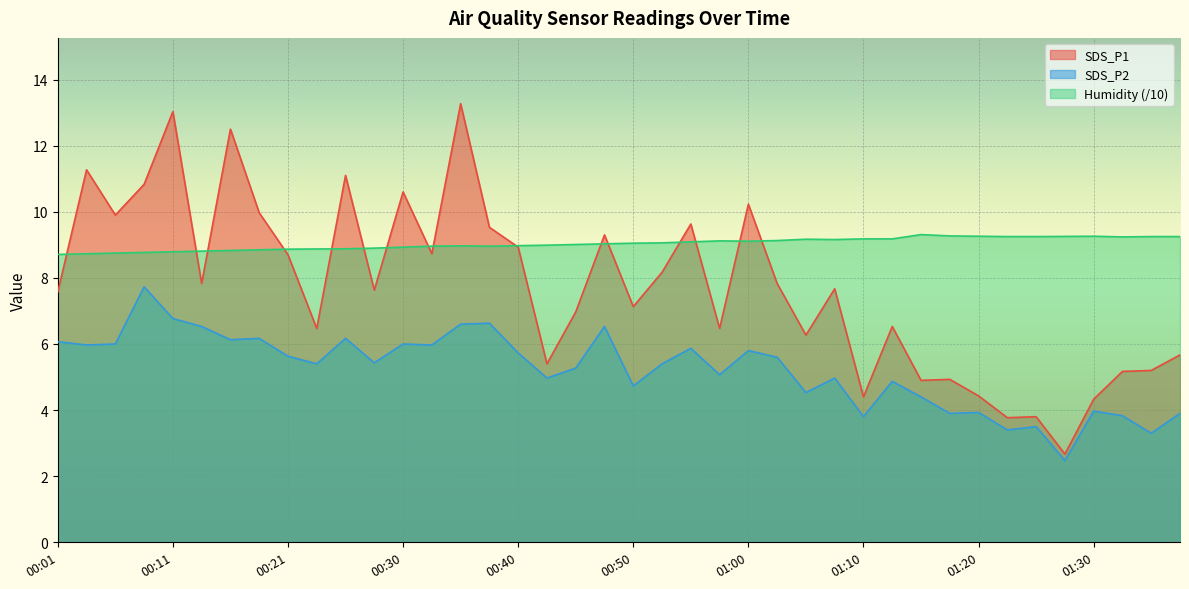

At how many categories does at least one series exceed 5?

40